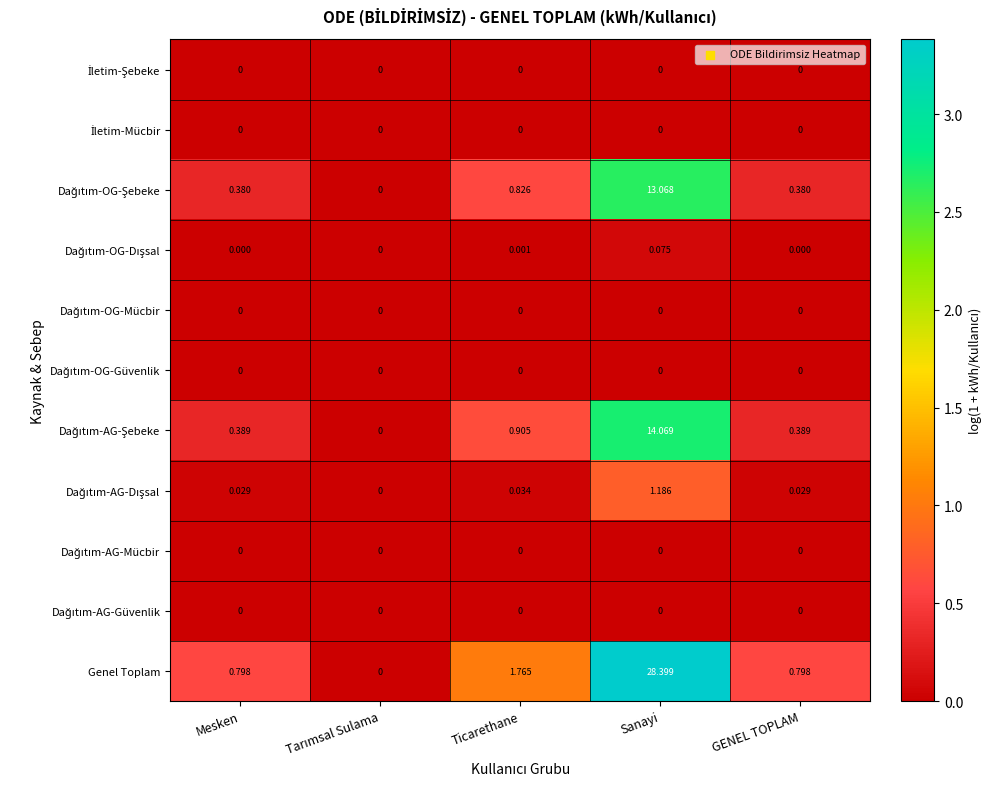

At which category does the chart reach its peak across all series?

Sanayi